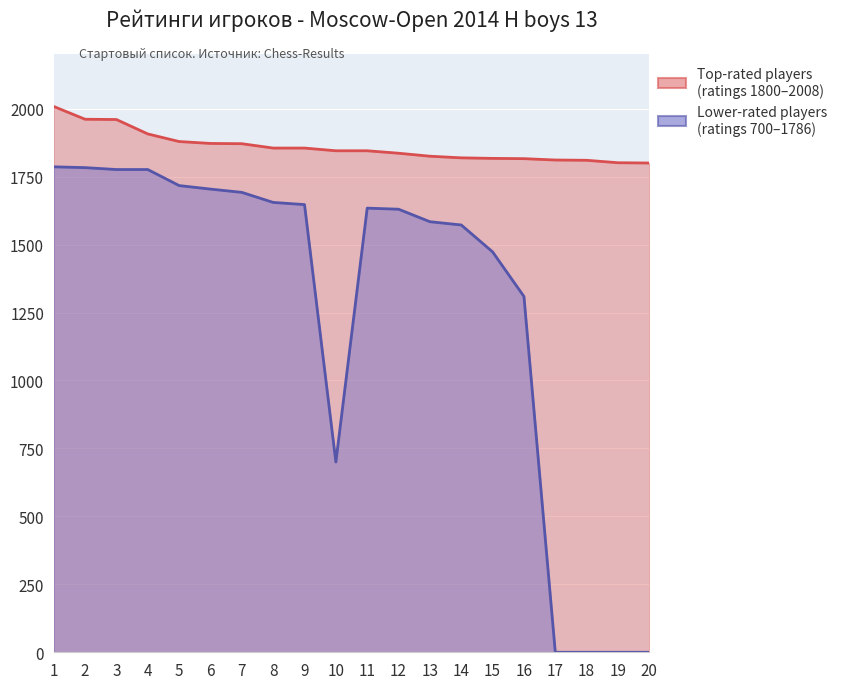

What is the sum of all Lower-rated players values?

25438